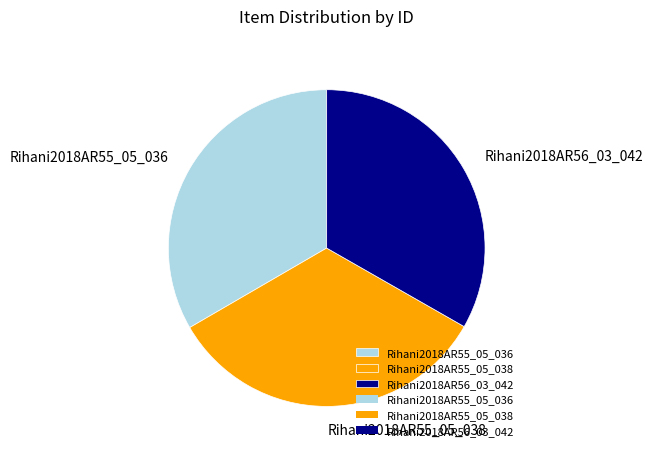

Is it true that Rihani2018AR56_03_042 is 33% of the pie?

True